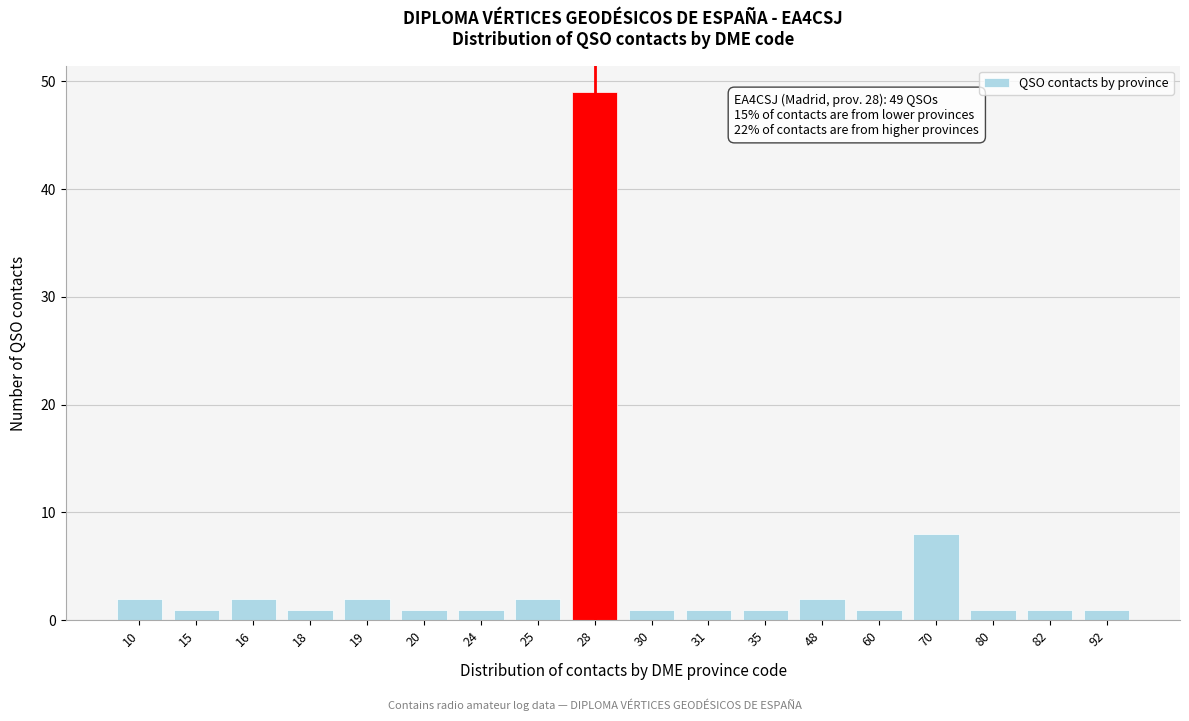

Reading left to right, list all the values displayed in this chart.

10=2	15=1	16=2	18=1	19=2	20=1	24=1	25=2	28=49	30=1	31=1	35=1	48=2	60=1	70=8	80=1	82=1	92=1